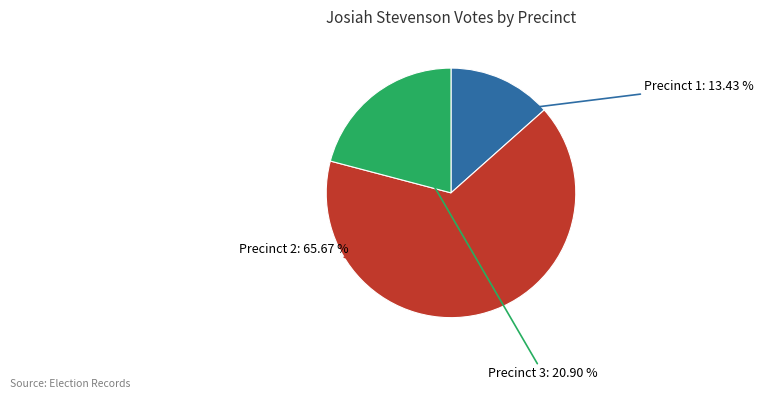

Approximately how many times larger is the value at Precinct 3 compared to Precinct 1?

1.6